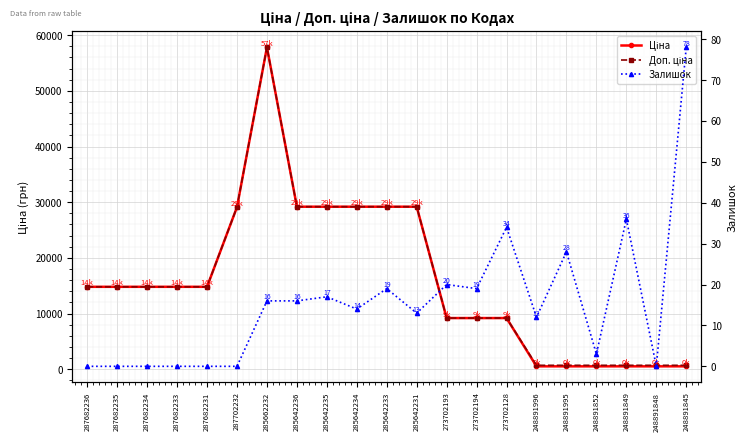

Reading left to right, transcribe all the data shown in this chart.

Ціна: 14800.8	14800.8	14800.8	14800.8	14800.8	29119.2	57826.2	29188.5	29188.5	29188.5	29188.5	29188.5	9185.9	9185.9	9185.9	515.8	515.8	515.8	515.8	515.8	515.8
Доп. ціна: 14800.8	14800.8	14800.8	14800.8	14800.8	29119.2	57826.2	29188.5	29188.5	29188.5	29188.5	29188.5	9185.9	9185.9	9185.9	699.0	699.0	699.0	699.0	699.0	699.0
Залишок: 0.0	0.0	0.0	0.0	0.0	0.0	16.0	16.0	17.0	14.0	19.0	13.0	20.0	19.0	34.0	12.0	28.0	3.0	36.0	0.0	78.0